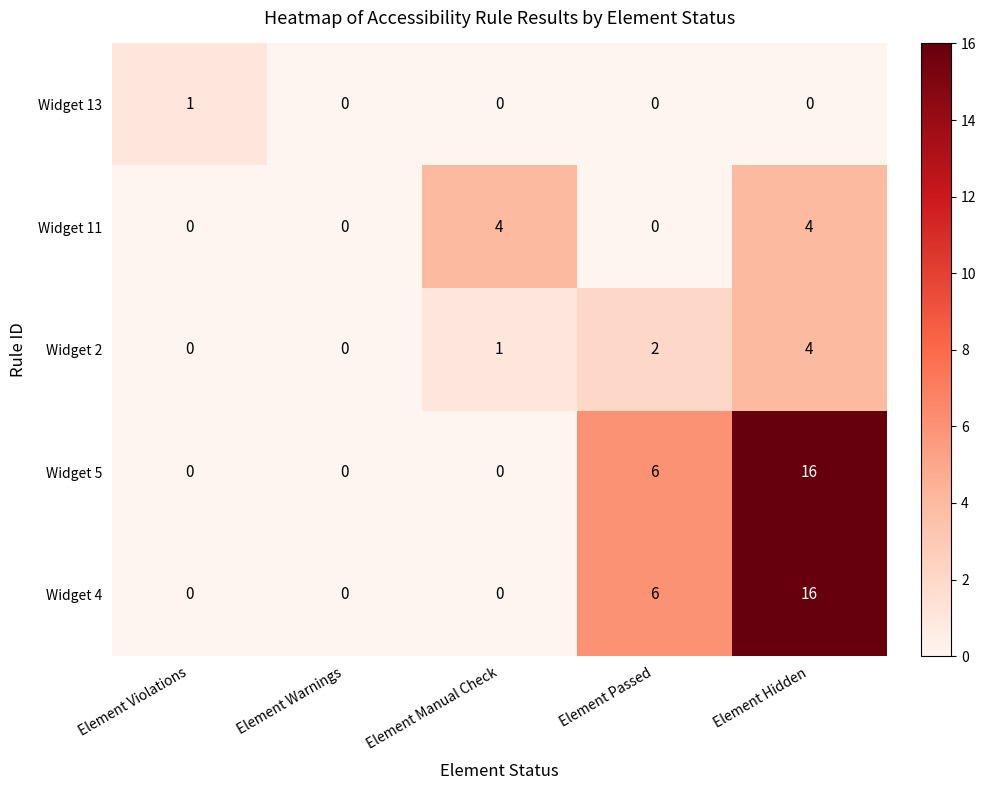

Is the value of Widget 2 at Element Passed greater than the value of Widget 4 at Element Warnings?

Yes